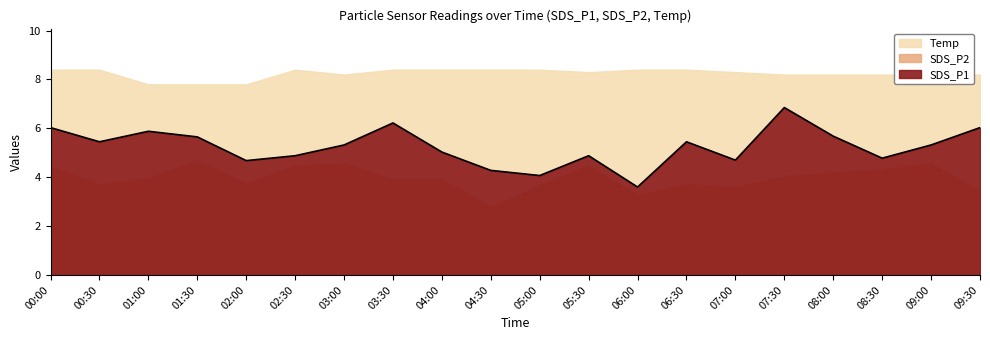

List the series in order of their overall mean, highest first.

Temp, SDS_P1, SDS_P2